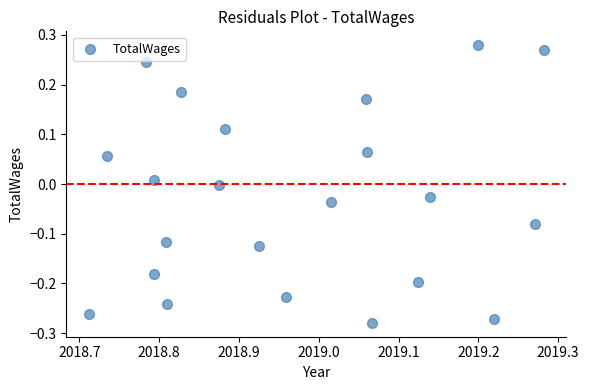

What is the range of Y values (max minus min)?

0.6